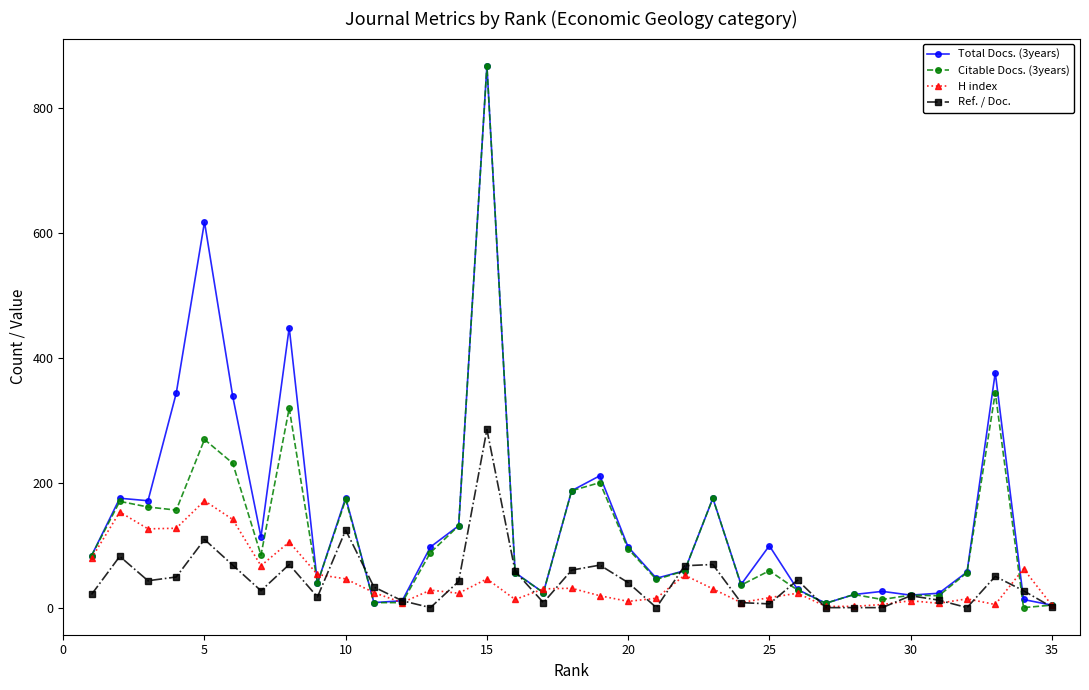

Does the chart display data point markers on the line(s)?

Yes